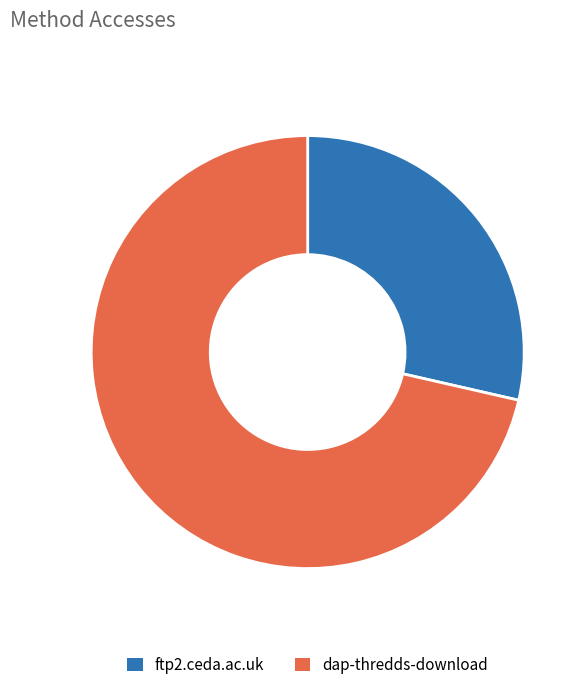

True or false: dap-thredds-download accounts for 71% of the total.

True